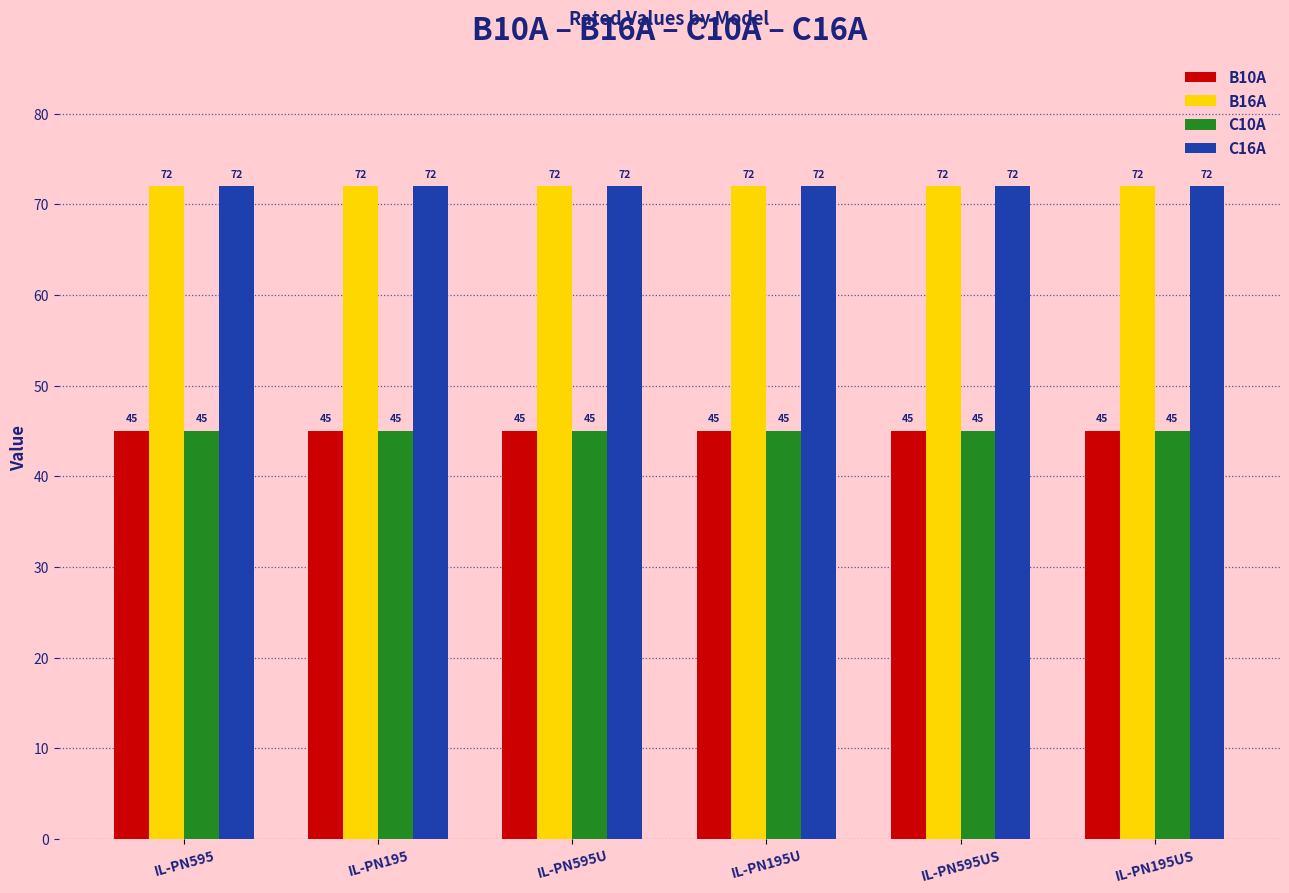

What is the minimum value for B10A?

45